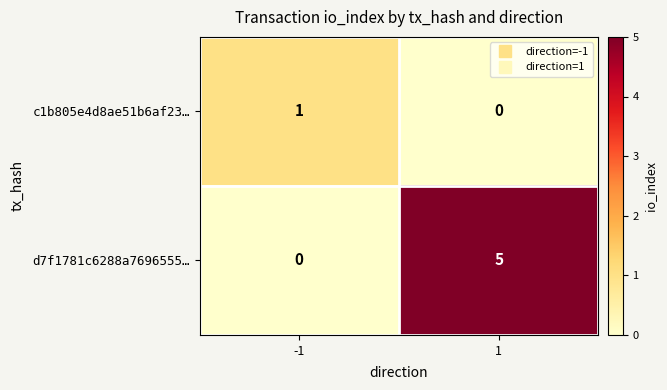

The value of d7f1781c6288a7696555… at -1 is 2. True or false?

False